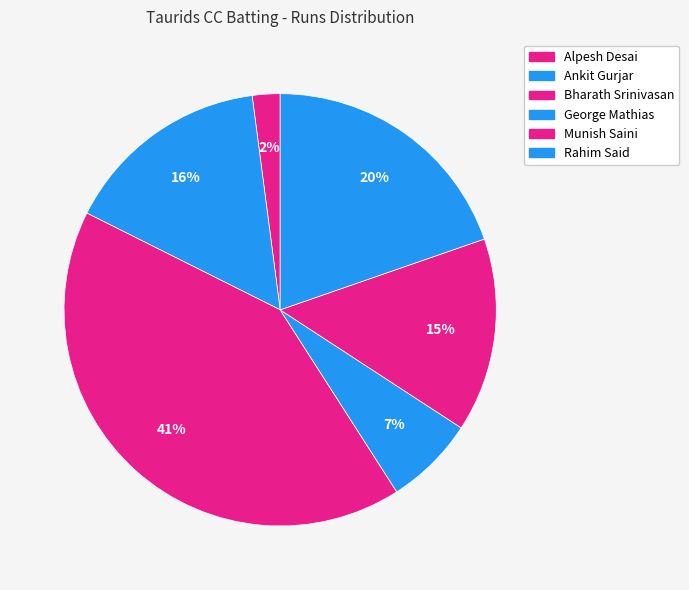

Rank the categories by value from lowest to highest.

Alpesh Desai, George Mathias, Munish Saini, Ankit Gurjar, Rahim Said, Bharath Srinivasan